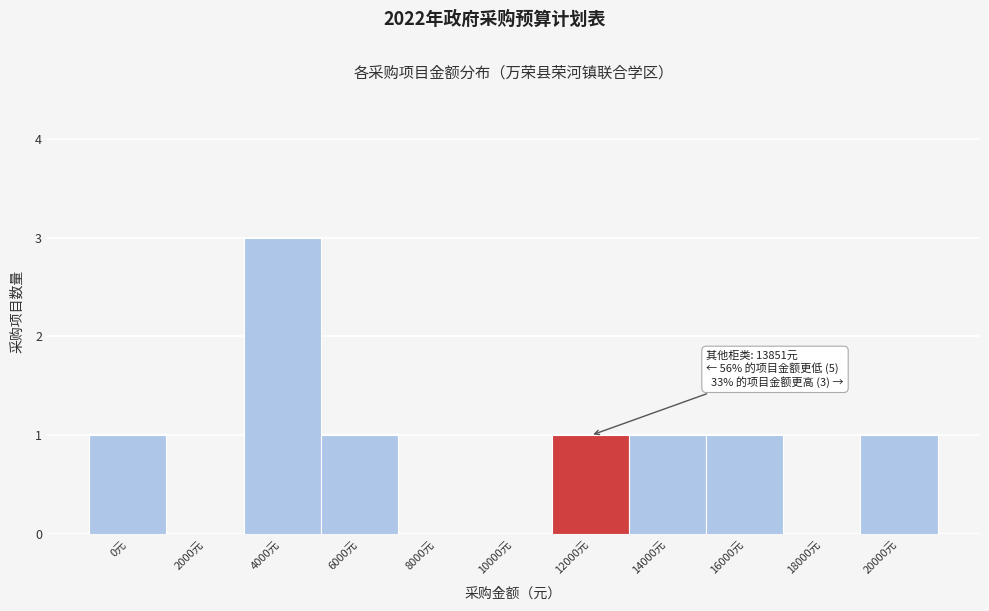

Reading left to right, list all the values displayed in this chart.

0元=1	2000元=0	4000元=3	6000元=1	8000元=0	10000元=0	12000元=1	14000元=1	16000元=1	18000元=0	20000元=1